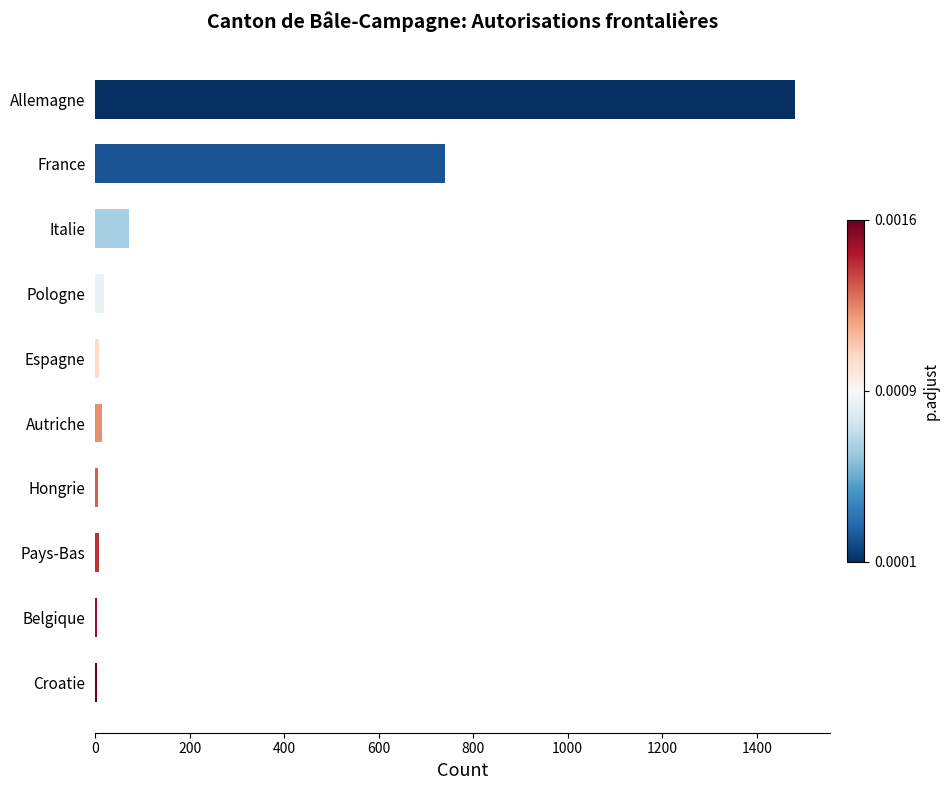

What is the sum of the values at Italie and France?

813